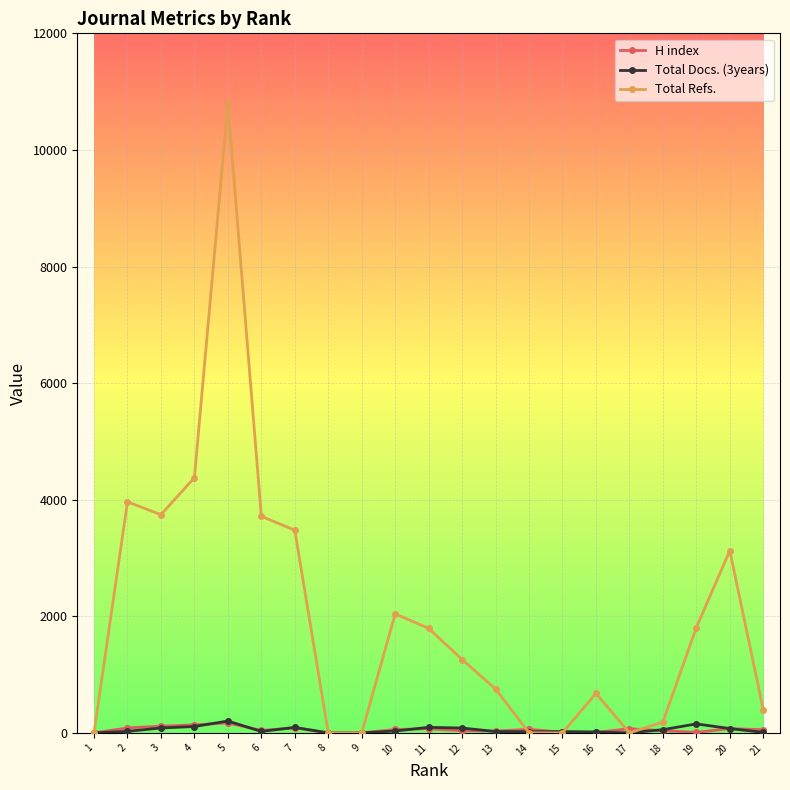

Which series has the largest range (max minus min)?

Total Refs.